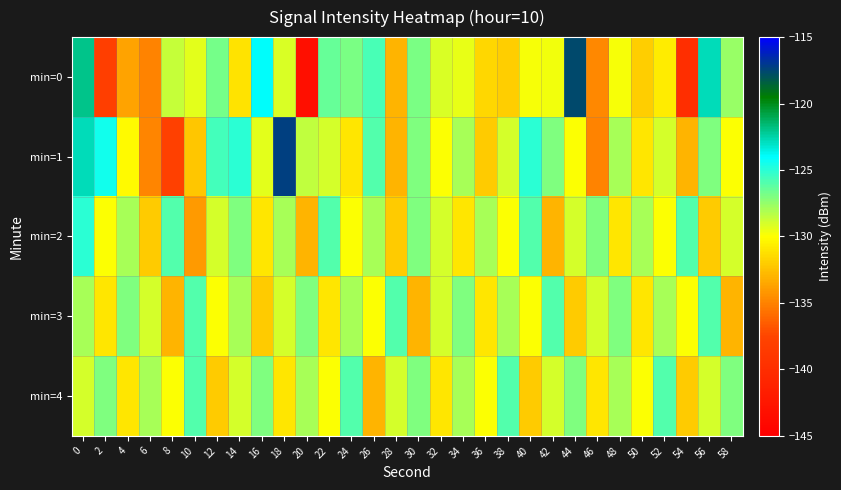

Reading left to right, list all the values displayed in this chart.

min=0: 0=-122.0	2=-138.1	4=-133.7	6=-135.0	8=-128.7	10=-129.4	12=-126.8	14=-131.1	16=-123.9	18=-129.1	20=-143.3	22=-126.5	24=-126.9	26=-125.7	28=-133.0	30=-126.9	32=-129.1	34=-129.4	36=-131.6	38=-131.9	40=-129.8	42=-129.7	44=-117.7	46=-134.7	48=-129.9	50=-131.9	52=-130.8	54=-139.9	56=-122.8	58=-127.5
min=1: 0=-122.8	2=-124.4	4=-130.2	6=-134.9	8=-137.9	10=-132.2	12=-125.6	14=-125.1	16=-129.4	18=-117.2	20=-128.5	22=-129.0	24=-131.0	26=-126.0	28=-133.0	30=-127.0	32=-130.0	34=-128.0	36=-132.0	38=-129.0	40=-125.0	42=-127.0	44=-130.0	46=-135.0	48=-128.0	50=-131.0	52=-129.0	54=-133.0	56=-127.0	58=-130.0
min=2: 0=-125.0	2=-130.0	4=-128.0	6=-132.0	8=-126.0	10=-134.0	12=-129.0	14=-127.0	16=-131.0	18=-128.0	20=-133.0	22=-126.0	24=-130.0	26=-128.0	28=-132.0	30=-127.0	32=-129.0	34=-131.0	36=-128.0	38=-130.0	40=-126.0	42=-133.0	44=-129.0	46=-127.0	48=-131.0	50=-128.0	52=-130.0	54=-126.0	56=-132.0	58=-129.0
min=3: 0=-128.0	2=-131.0	4=-127.0	6=-129.0	8=-133.0	10=-126.0	12=-130.0	14=-128.0	16=-132.0	18=-129.0	20=-127.0	22=-131.0	24=-128.0	26=-130.0	28=-126.0	30=-133.0	32=-129.0	34=-127.0	36=-131.0	38=-128.0	40=-130.0	42=-126.0	44=-132.0	46=-129.0	48=-127.0	50=-131.0	52=-128.0	54=-130.0	56=-126.0	58=-133.0
min=4: 0=-129.0	2=-127.0	4=-131.0	6=-128.0	8=-130.0	10=-126.0	12=-132.0	14=-129.0	16=-127.0	18=-131.0	20=-128.0	22=-130.0	24=-126.0	26=-133.0	28=-129.0	30=-127.0	32=-131.0	34=-128.0	36=-130.0	38=-126.0	40=-132.0	42=-129.0	44=-127.0	46=-131.0	48=-128.0	50=-130.0	52=-126.0	54=-132.0	56=-129.0	58=-127.0